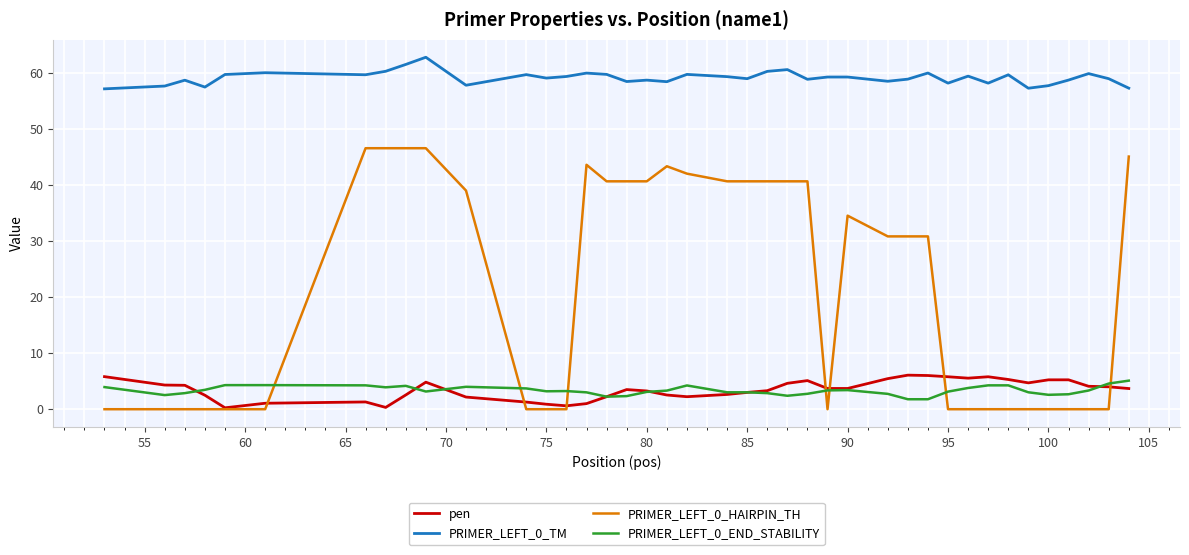

Which series has the widest spread of values?

PRIMER_LEFT_0_HAIRPIN_TH